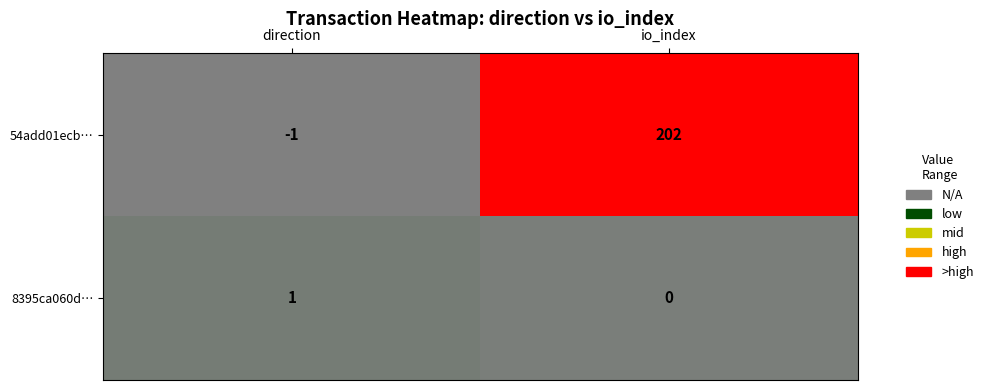

At which label is 54add01ecb… closest to 100?

direction